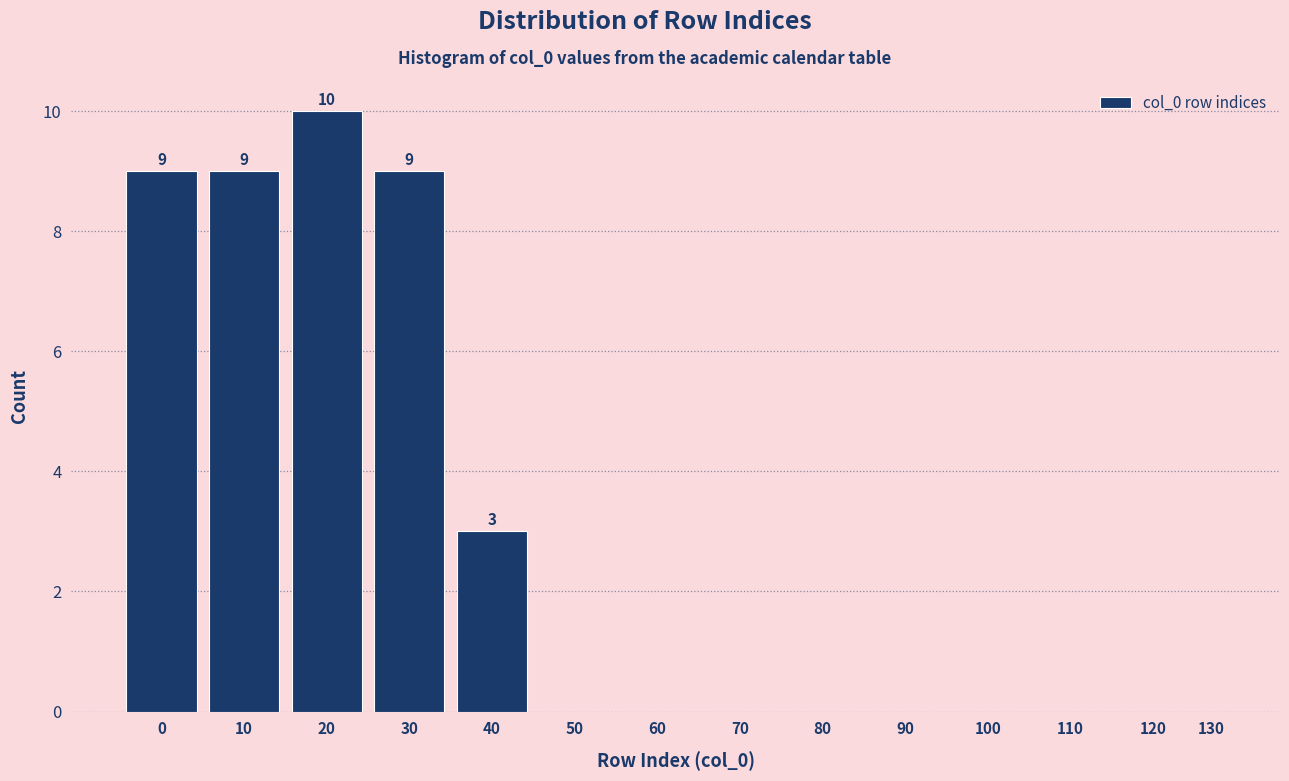

Reading left to right, transcribe all the data shown in this chart.

0=9	10=9	20=10	30=9	40=3	50=0	60=0	70=0	80=0	90=0	100=0	110=0	120=0	130=0